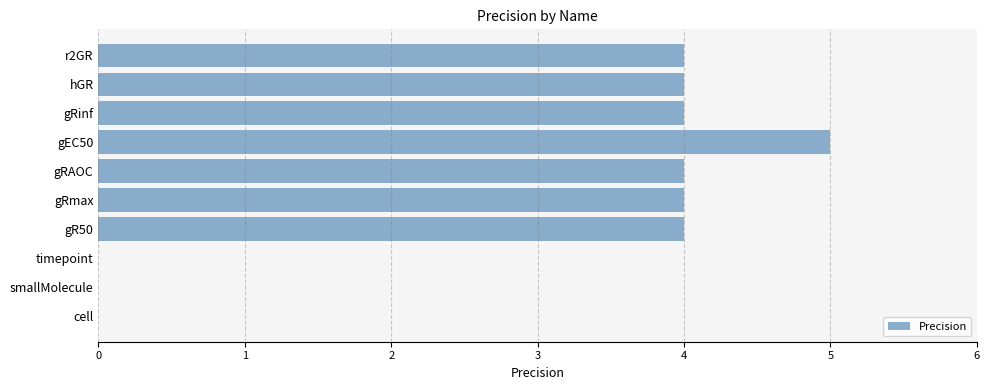

Approximately how many times larger is the value at gRAOC compared to hGR?

1.0